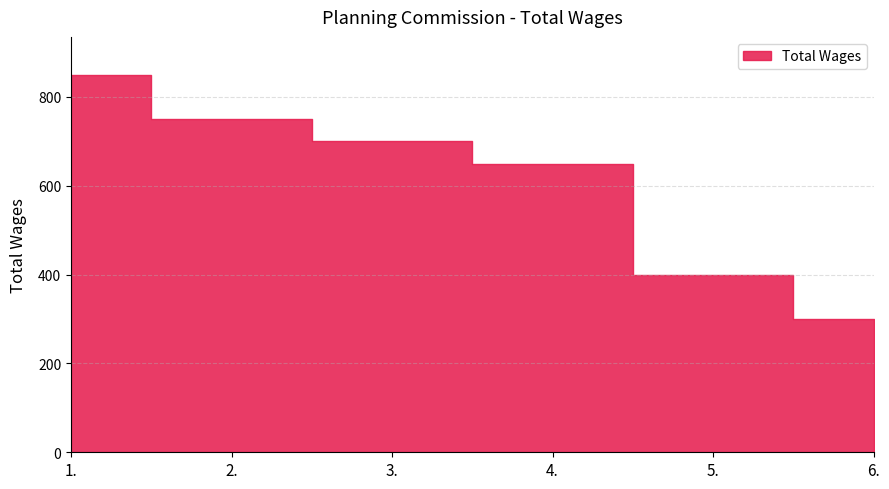

Reading right to left, what are all the values shown in this chart?

6.=300	5.=400	4.=650	3.=700	2.=750	1.=850